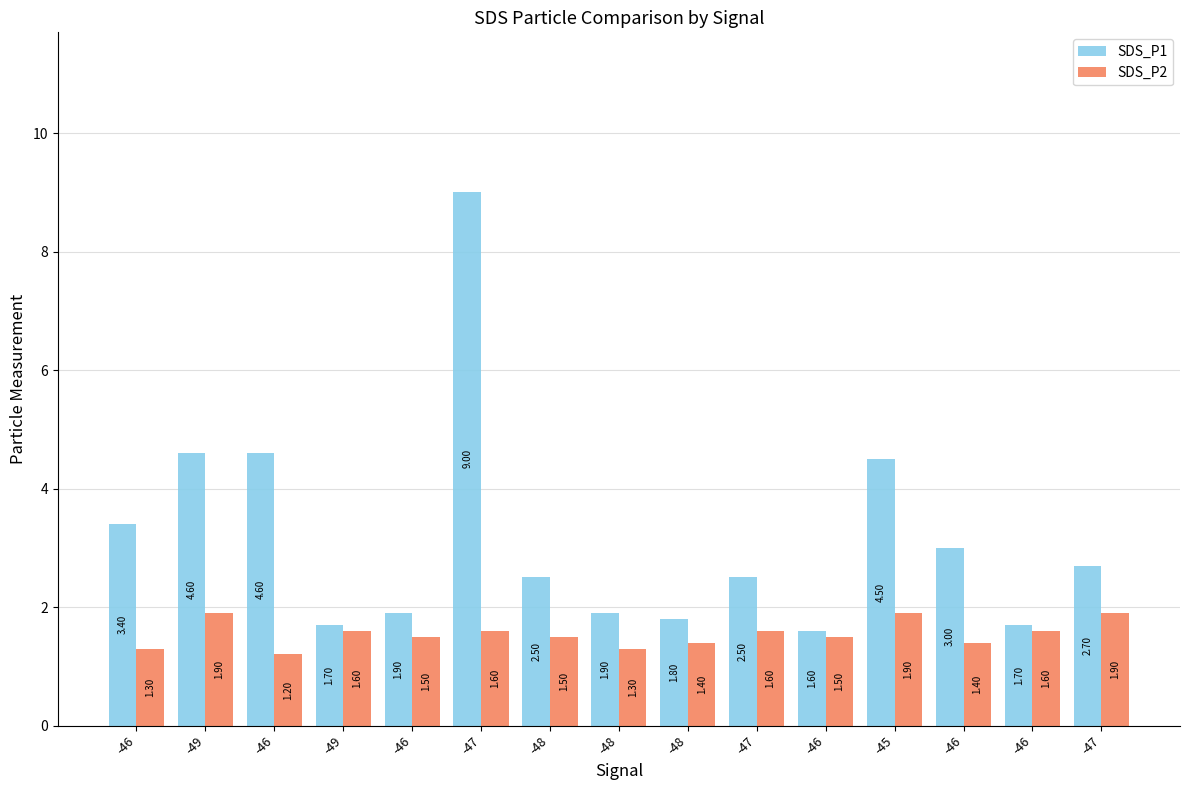

How many bars are there in each group?

2